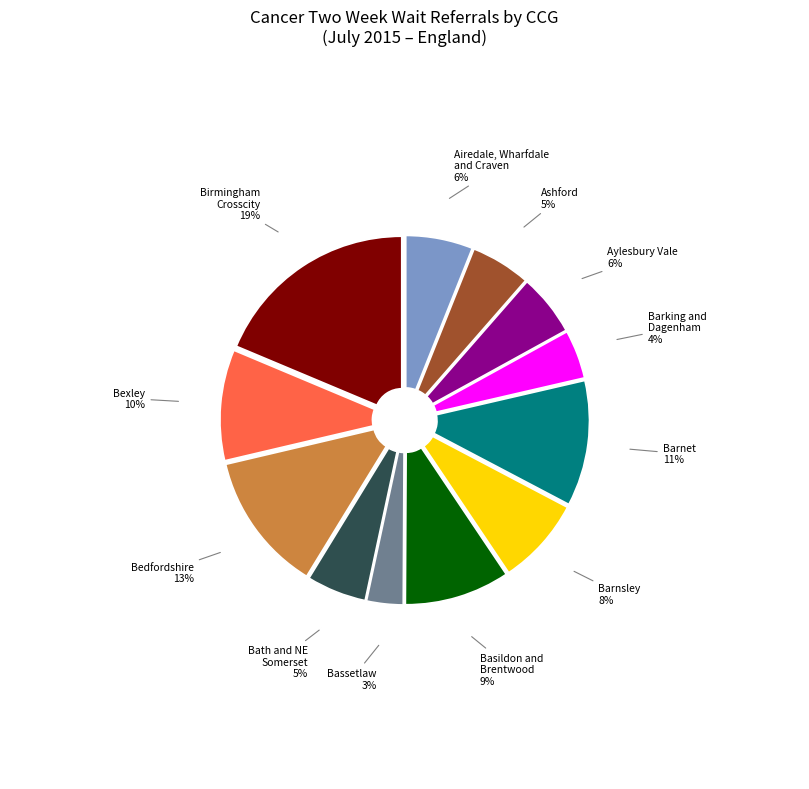

To the nearest percent, what is the difference between the Bexley 10% and Bassetlaw 3% slice percentages?

7%